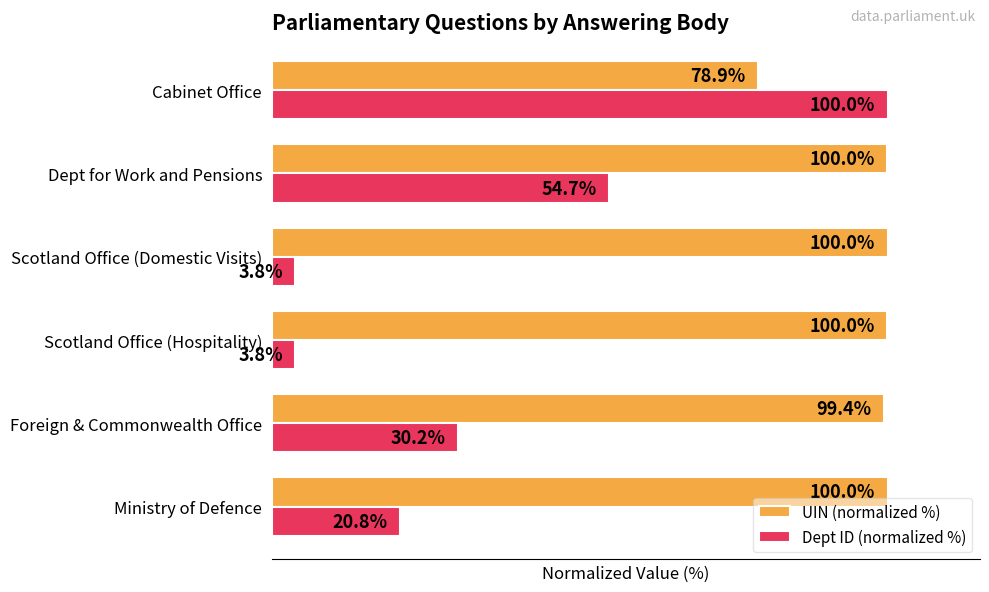

Where is Dept ID (normalized %) nearest to the value 51?

Dept for Work and Pensions